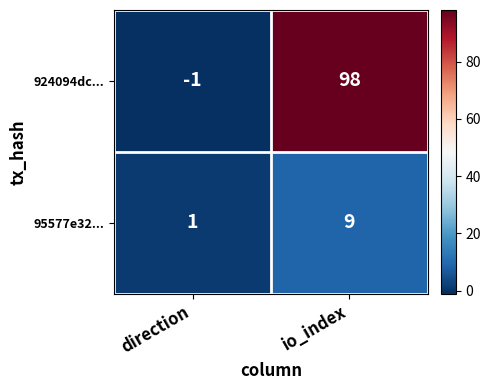

At which category does the chart reach its minimum across all series?

direction